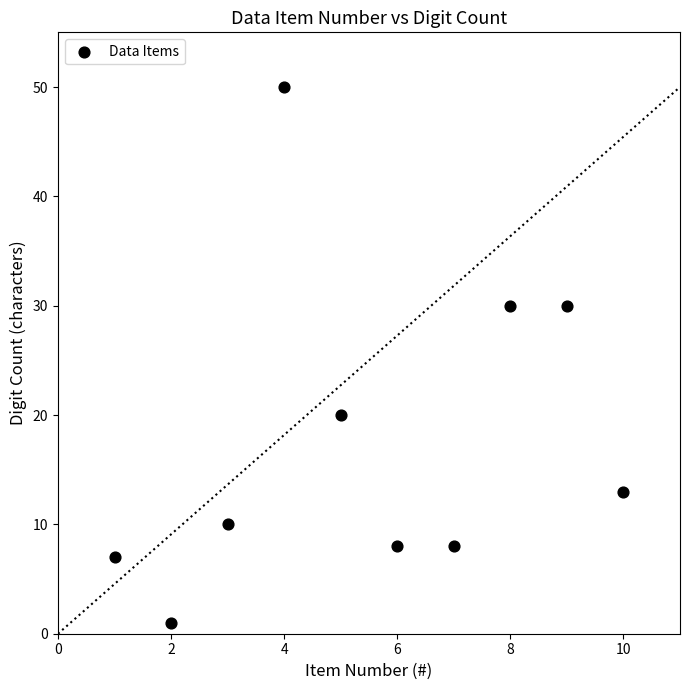

What is the range of X values (max minus min)?

9